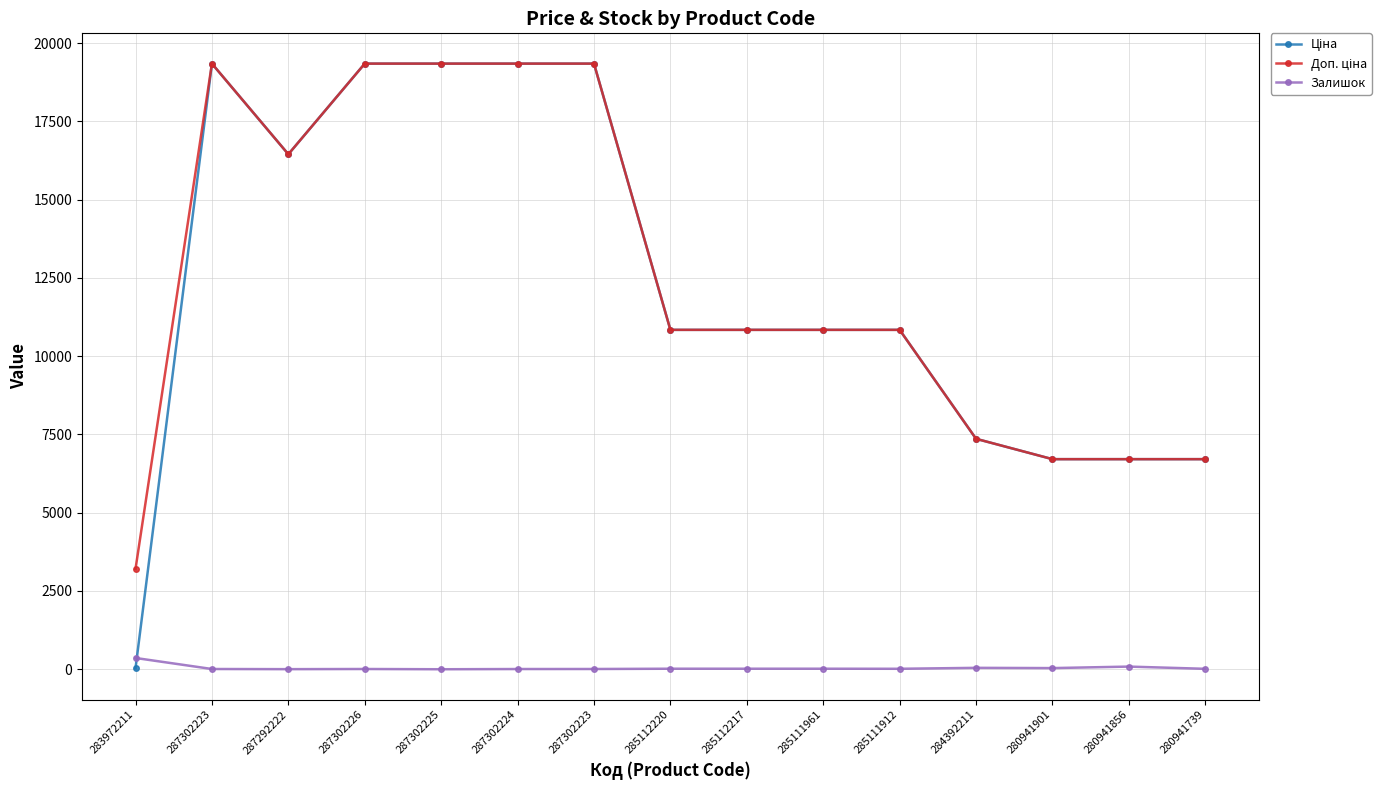

True or false: Доп. ціна and Ціна intersect in this chart.

False